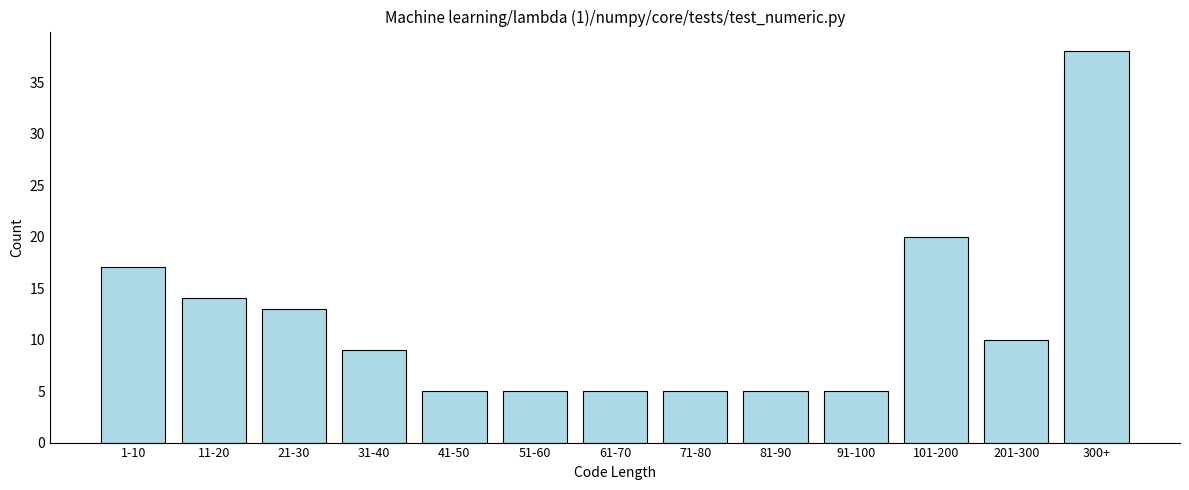

Reading left to right, transcribe all the data shown in this chart.

1-10=17	11-20=14	21-30=13	31-40=9	41-50=5	51-60=5	61-70=5	71-80=5	81-90=5	91-100=5	101-200=20	201-300=10	300+=38